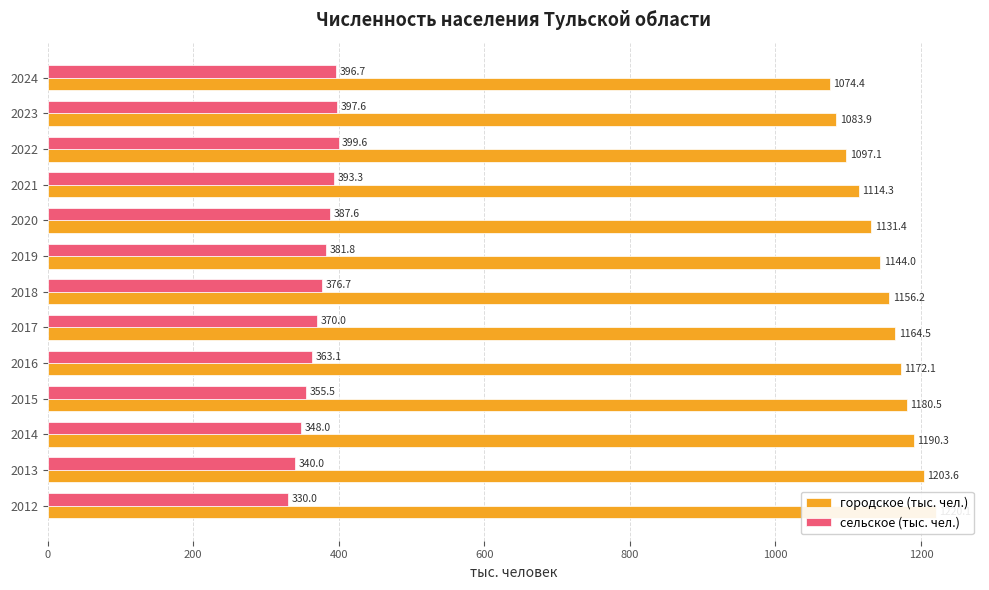

Rank the series at 2018 from highest to lowest value.

городское (тыс. чел.), сельское (тыс. чел.)